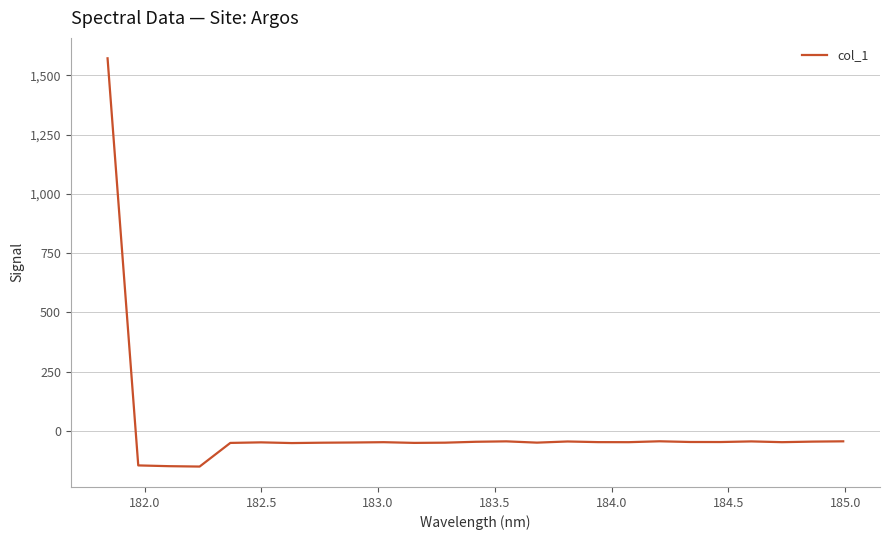

What is the average value?

5.9